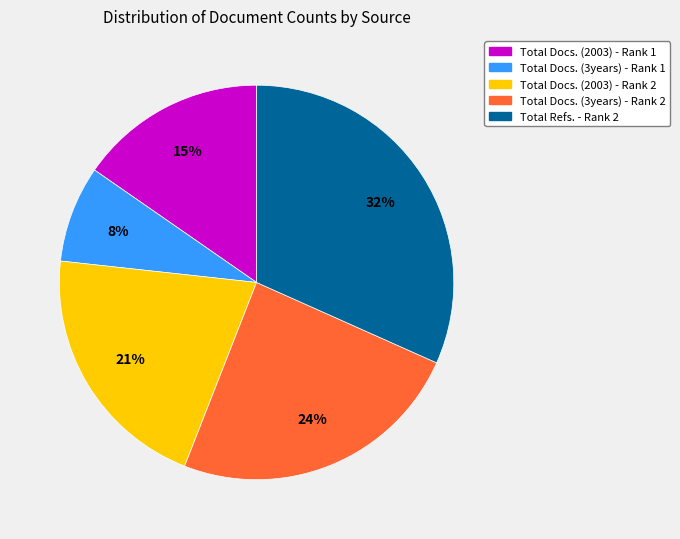

Count the number of slices in the pie.

5